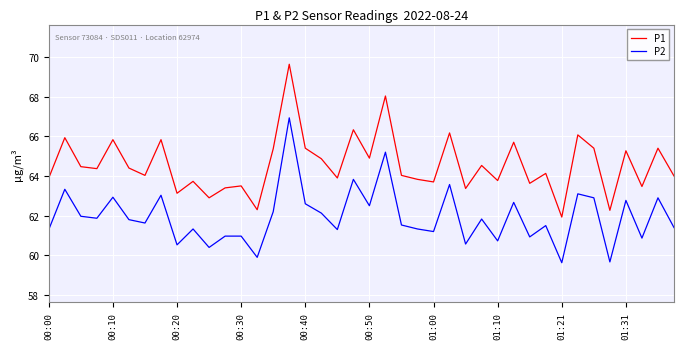

Rank the series by their average value, from highest to lowest.

P1, P2